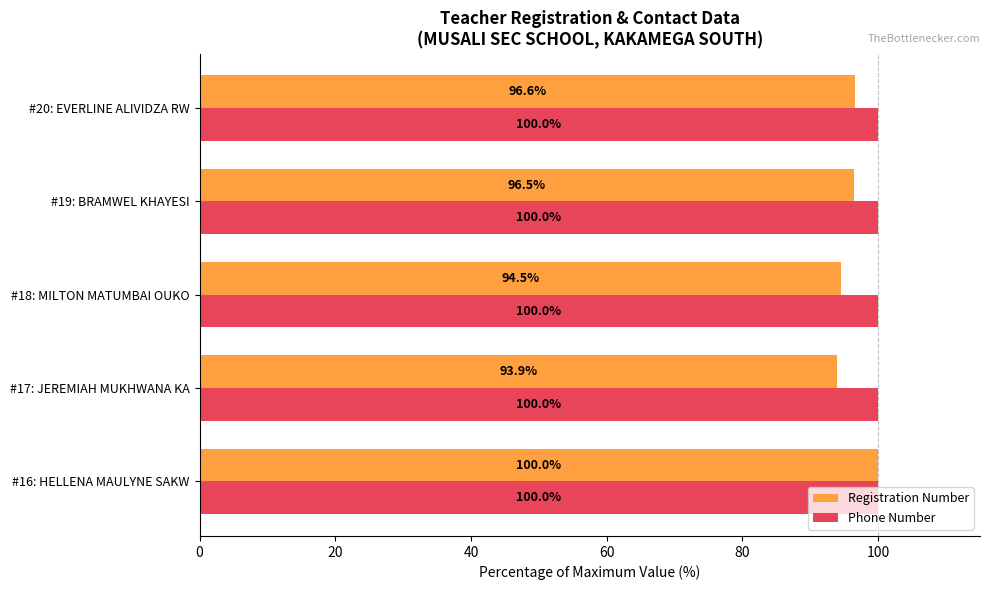

Which series has the largest total across all categories?

Phone Number